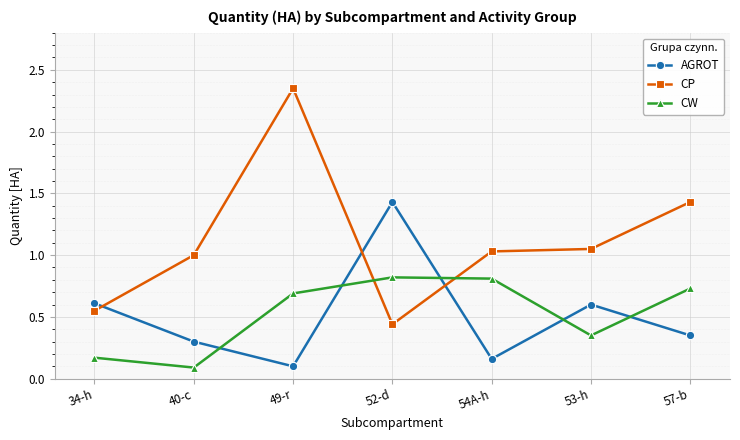

What is the label of the 2nd point from the right?

53-h